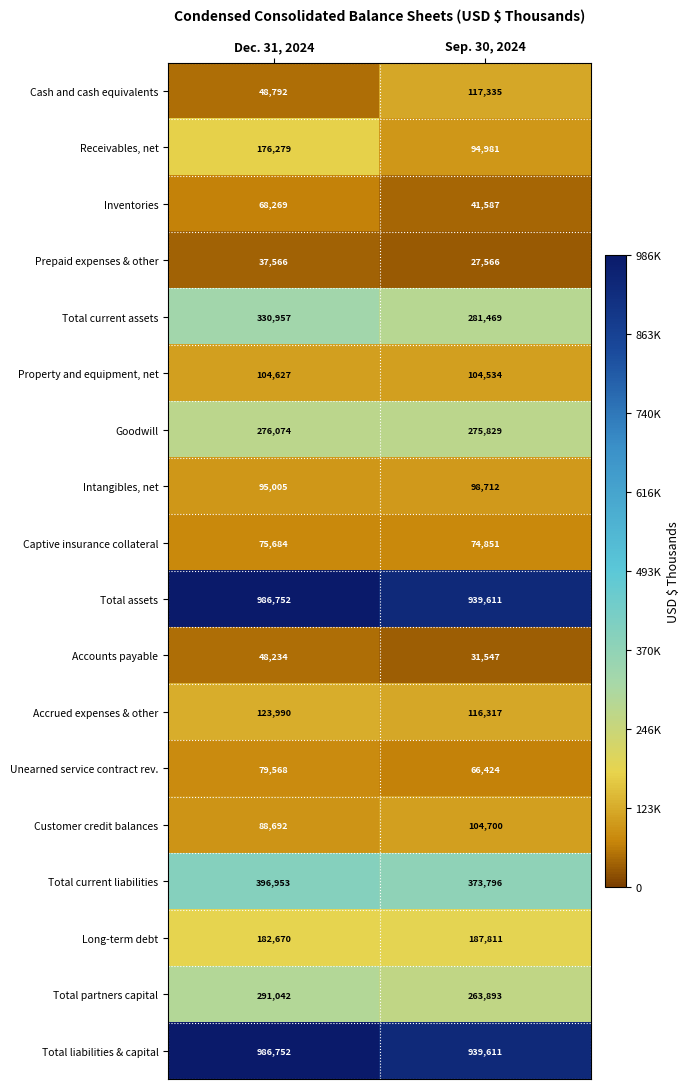

What is the sum of all Total assets values?

1926363